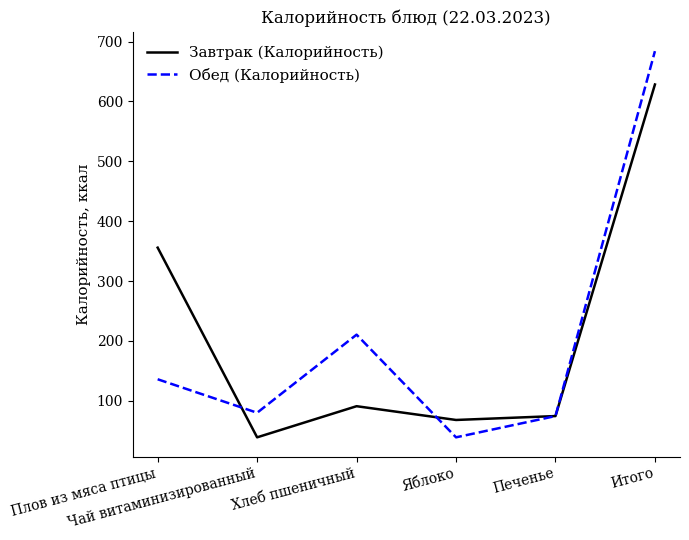

What is the greatest value displayed?

684.1